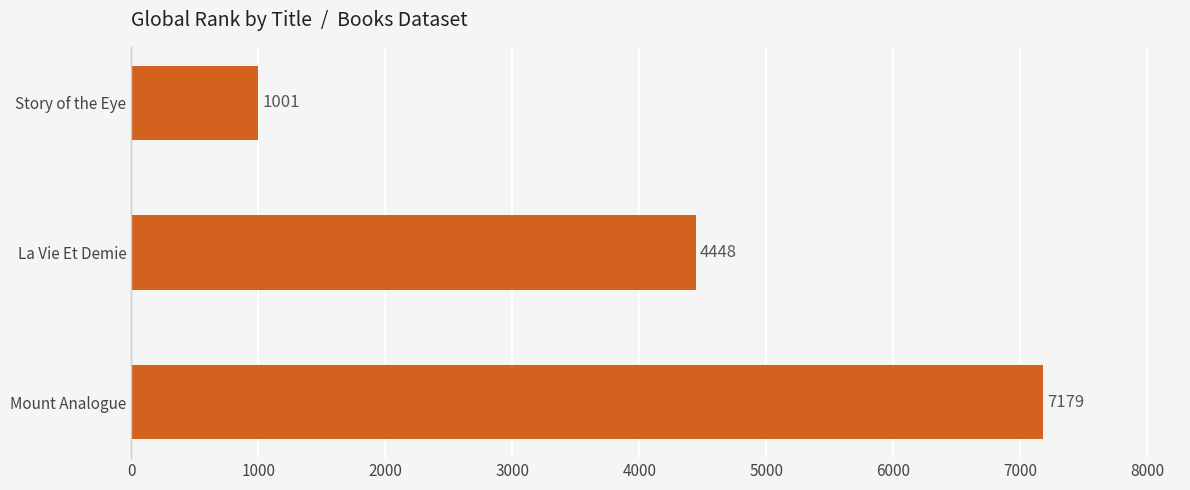

Are the bars grouped side by side (vs. stacked)?

No